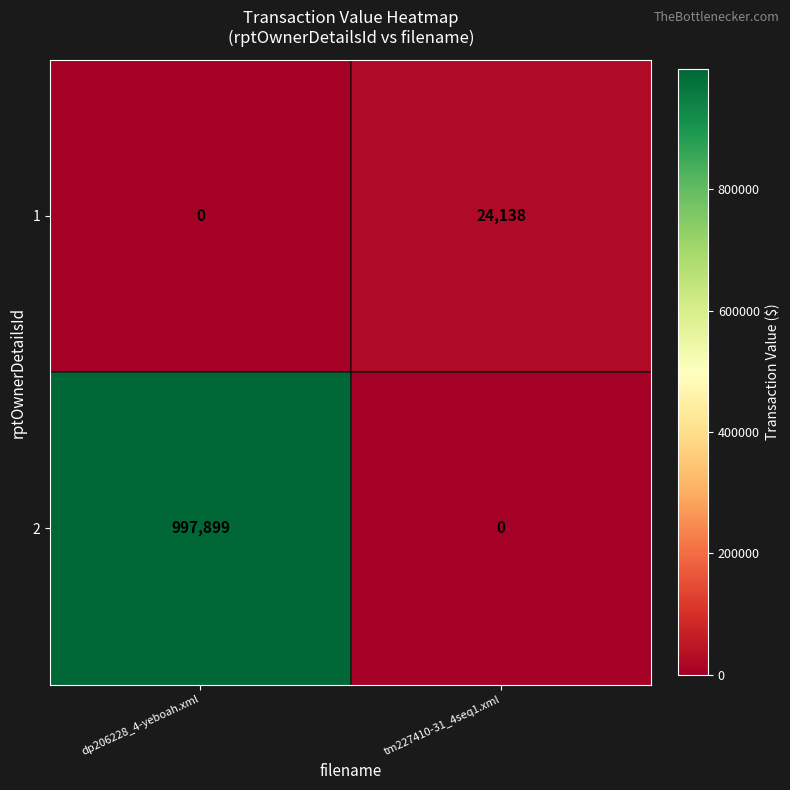

Rank the series at dp206228_4-yeboah.xml from highest to lowest value.

2, 1